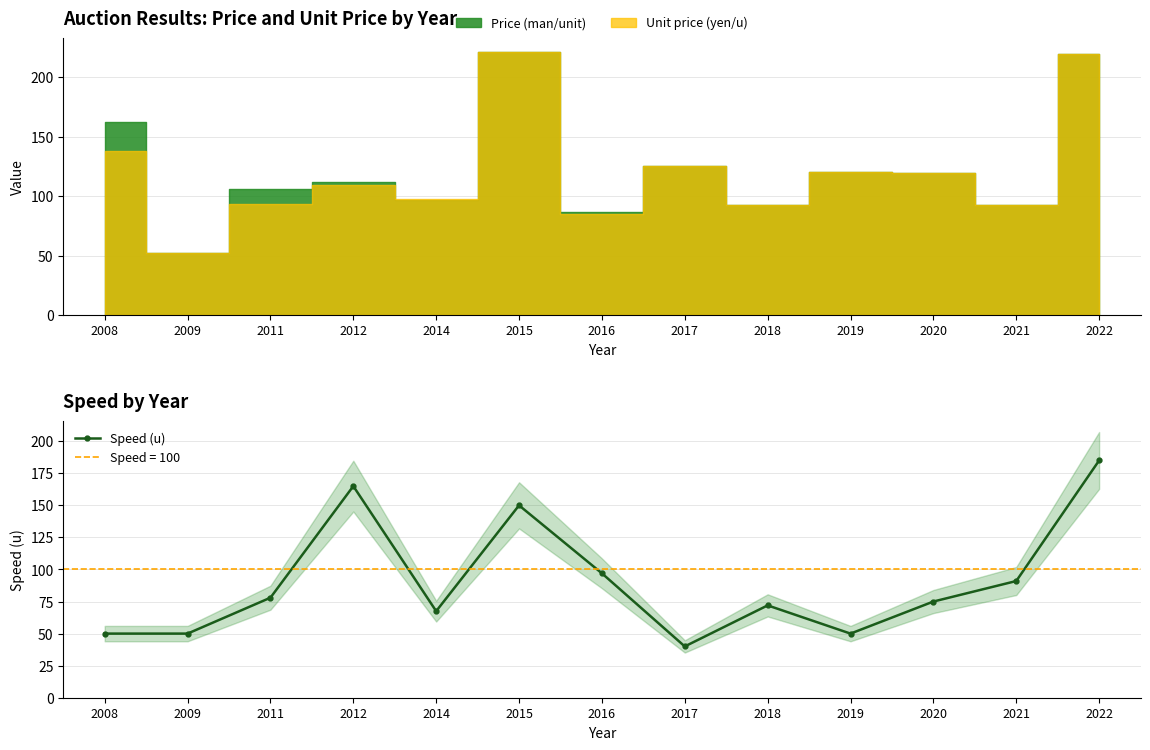

What is the sum of the values at 2021 and 2019?

141.0